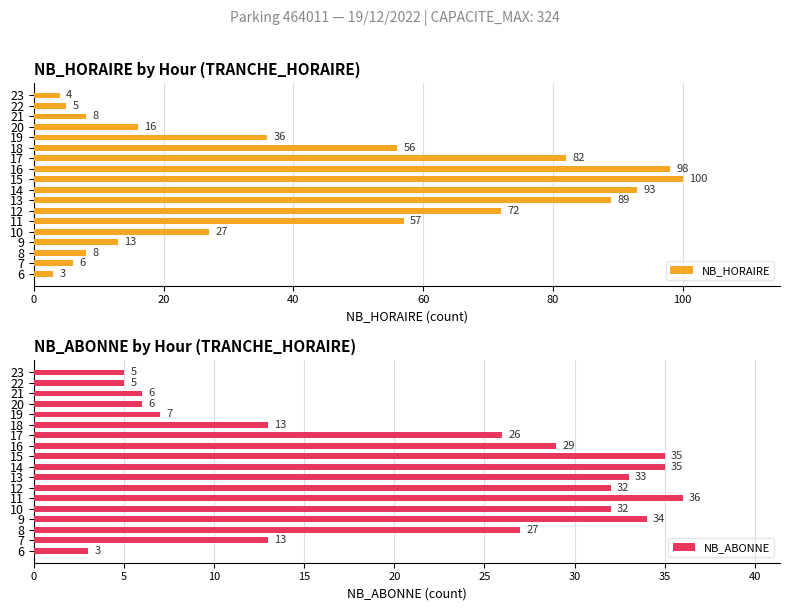

What is the average value of the NB_HORAIRE series?

43